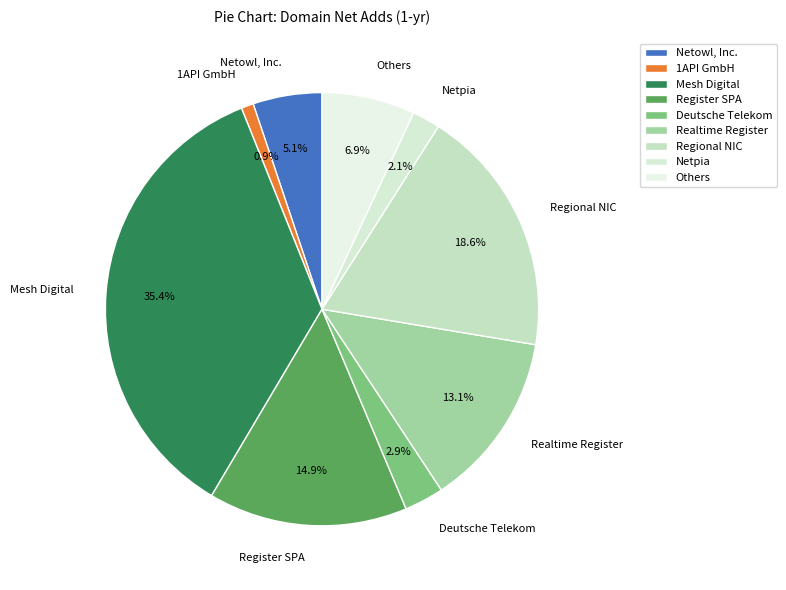

Combined, do Netowl, Inc. and 1API GmbH account for over 50%?

No